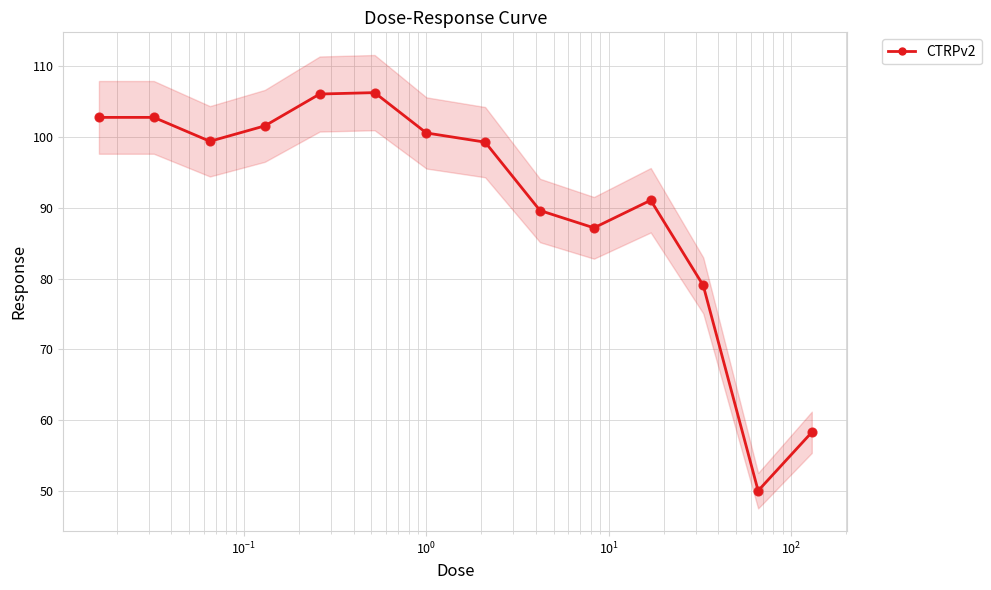

True or false: CTRPv2 has more than 0 points higher than both neighbors.

True